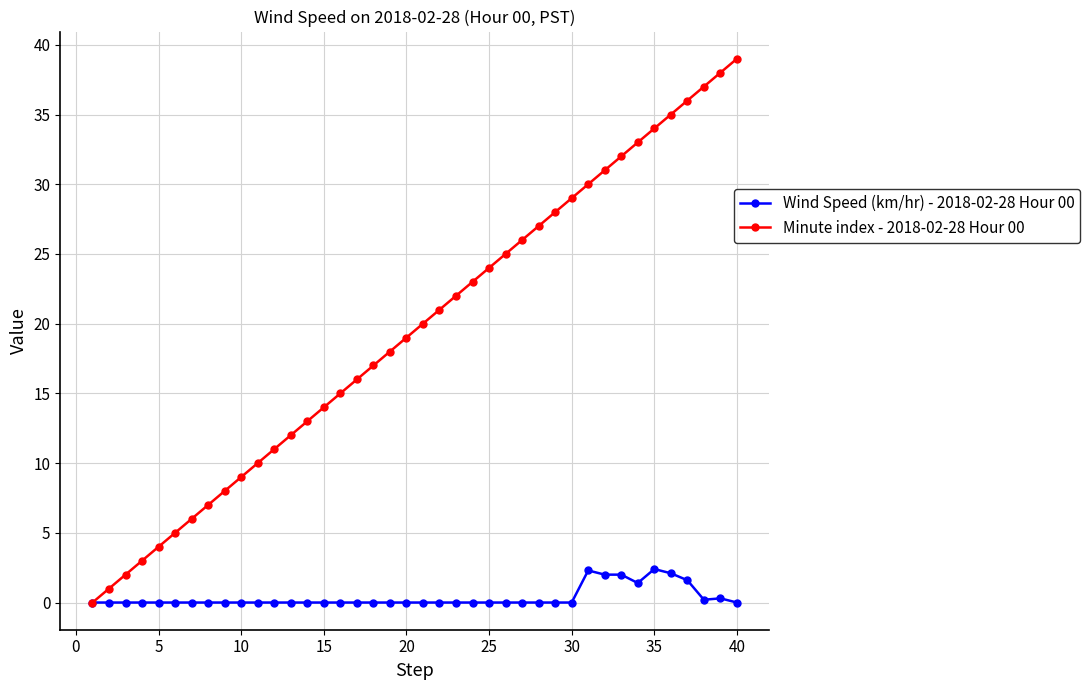

Which series has the largest total across all categories?

Minute index - 2018-02-28 Hour 00